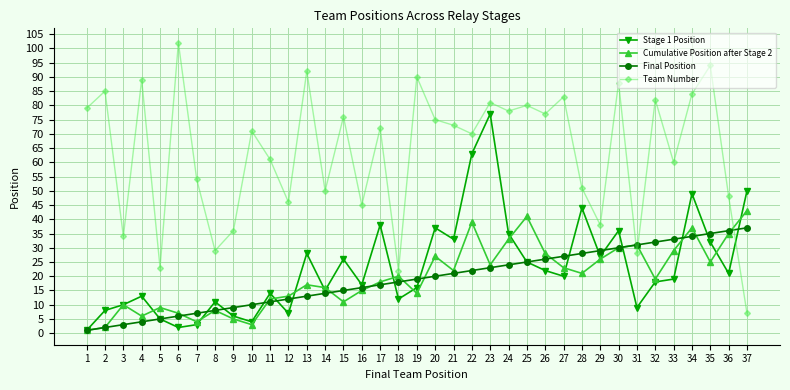

Read the Final Position value at 5.

5